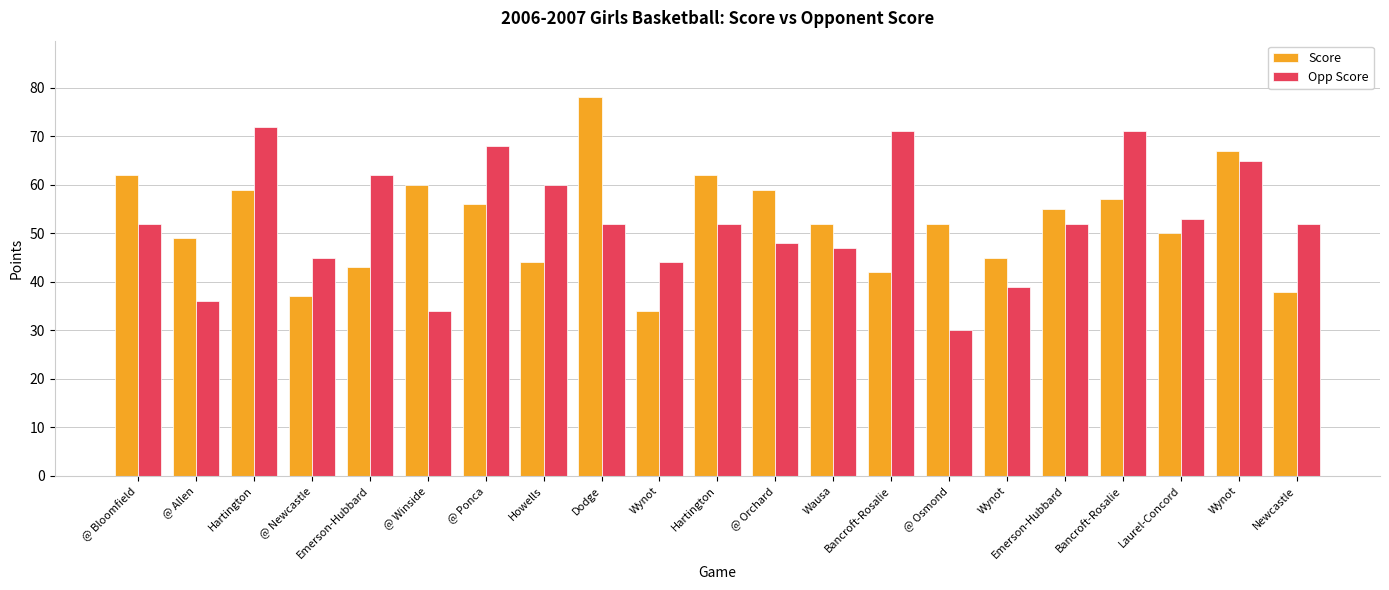

Does the chart contain stacked bars?

No